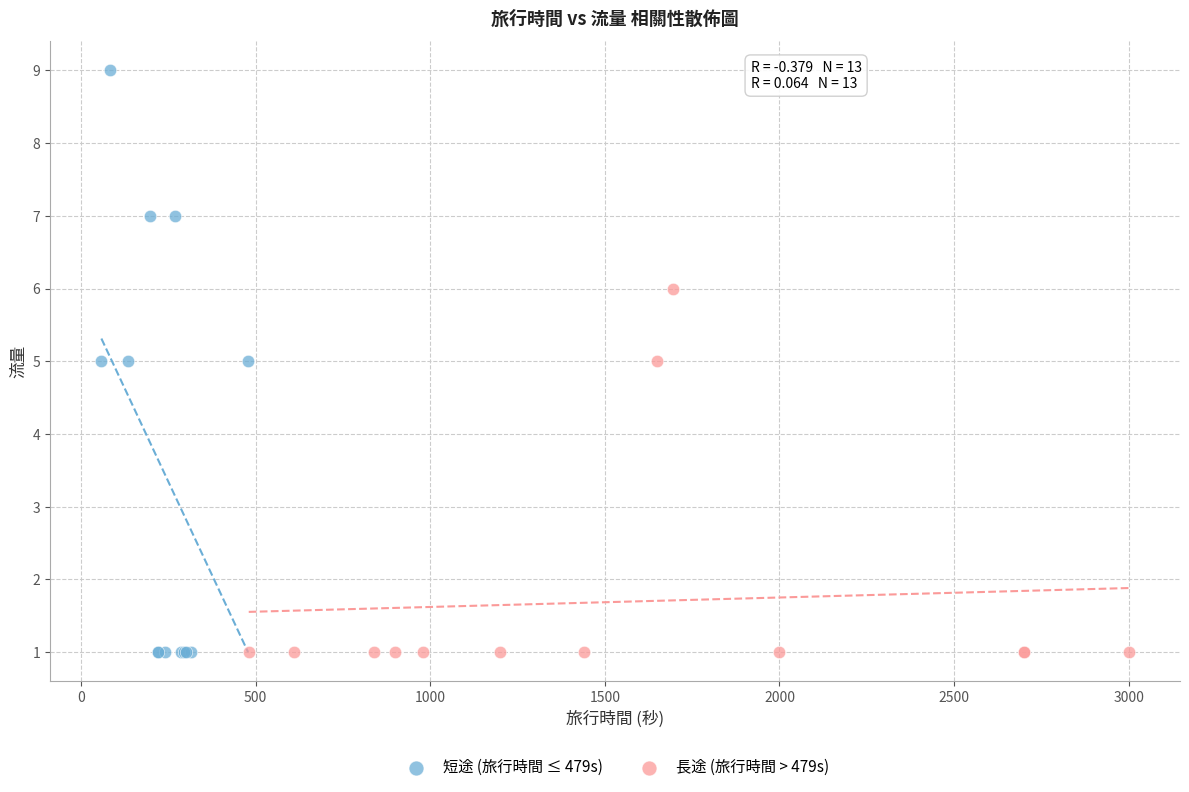

Which series has the largest Y range (max minus min)?

短途 (旅行時間 ≤ 479s)